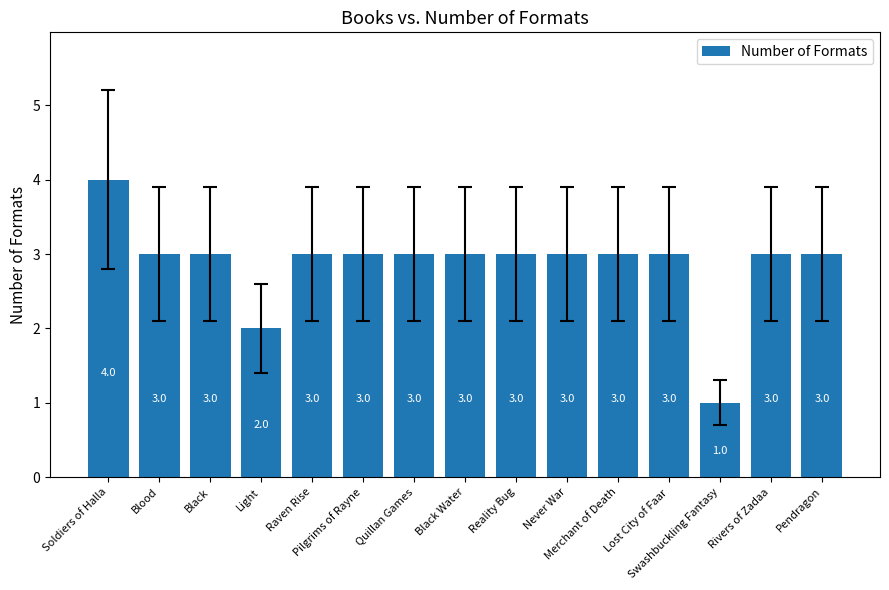

Is it true that the value at Light is 1?

False